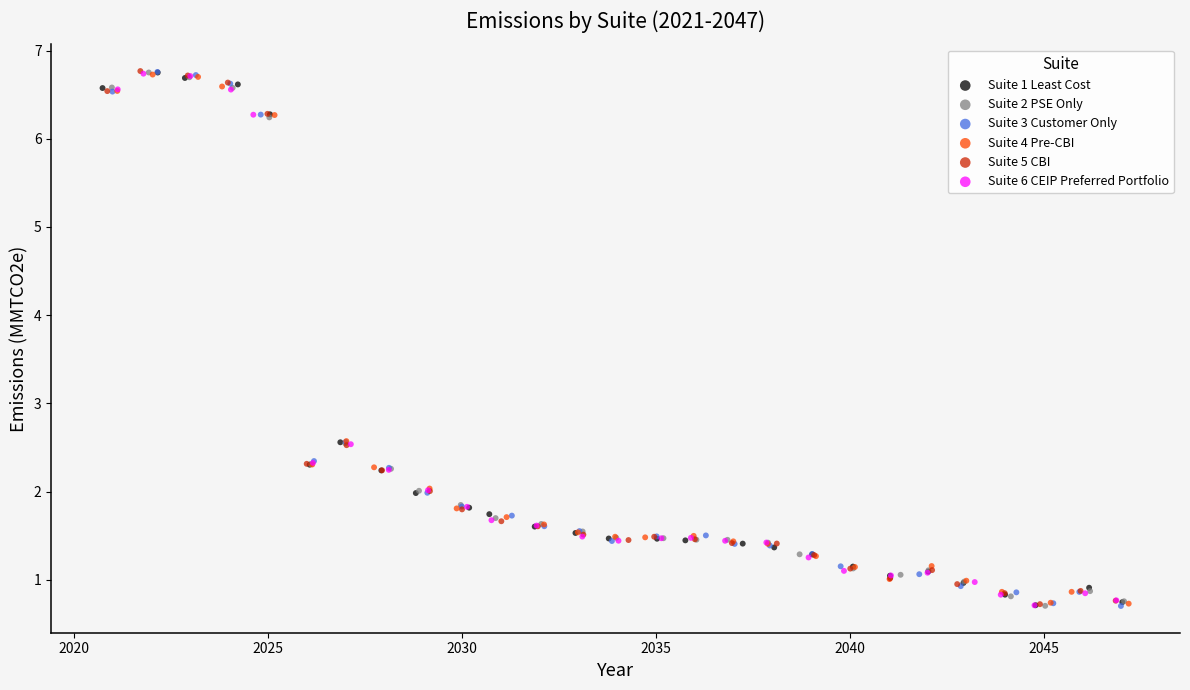

What are all the series names shown in the legend?

Suite 1 Least Cost, Suite 2 PSE Only, Suite 3 Customer Only, Suite 4 Pre-CBI, Suite 5 CBI, Suite 6 CEIP Preferred Portfolio